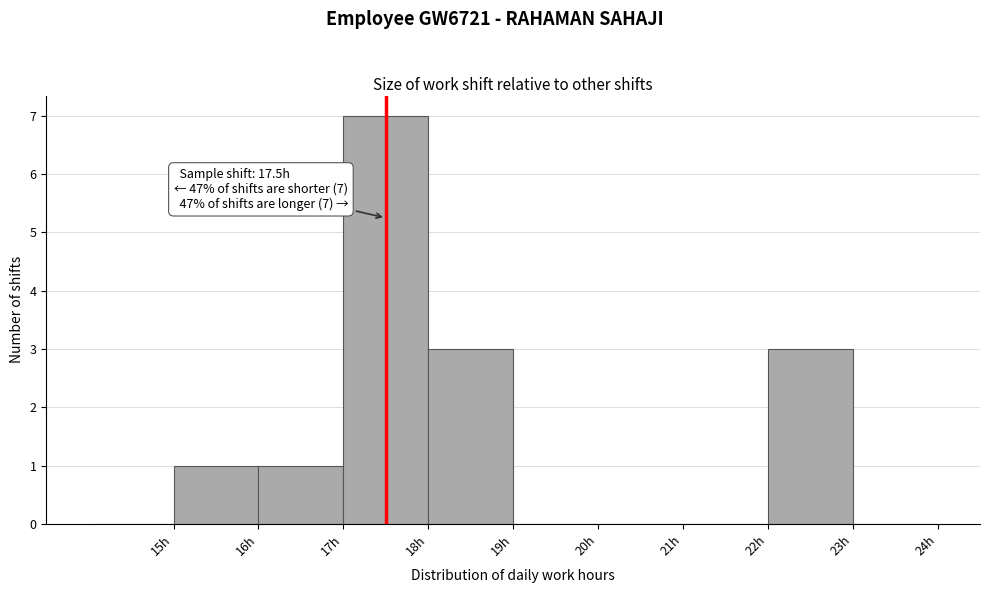

Over which range of the x-axis is the bar tallest?

17 to 18